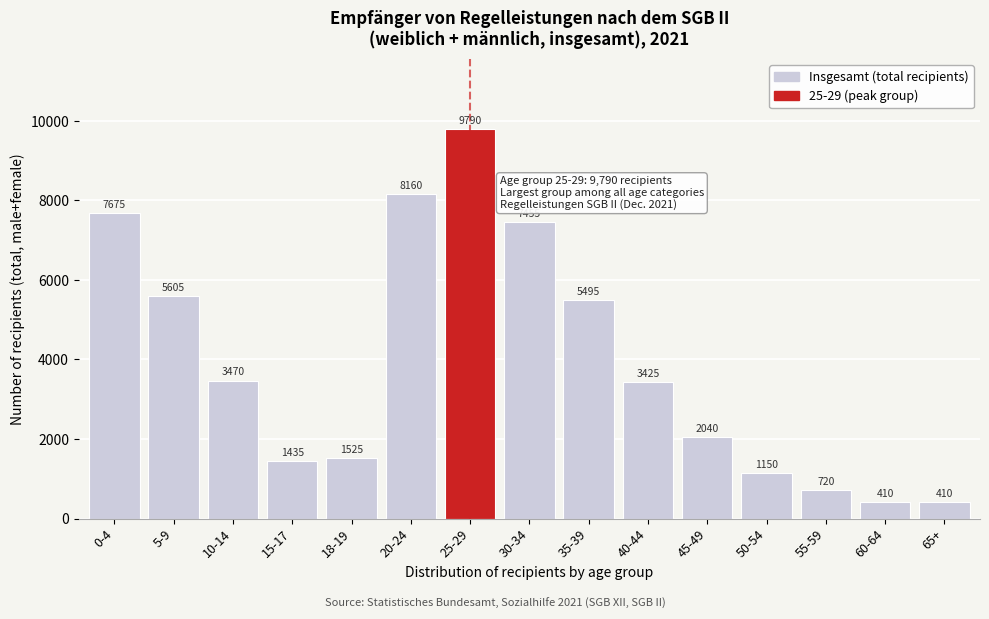

Reading left to right, what are all the values shown in this chart?

7675	5605	3470	1435	1525	8160	9790	7455	5495	3425	2040	1150	720	410	410